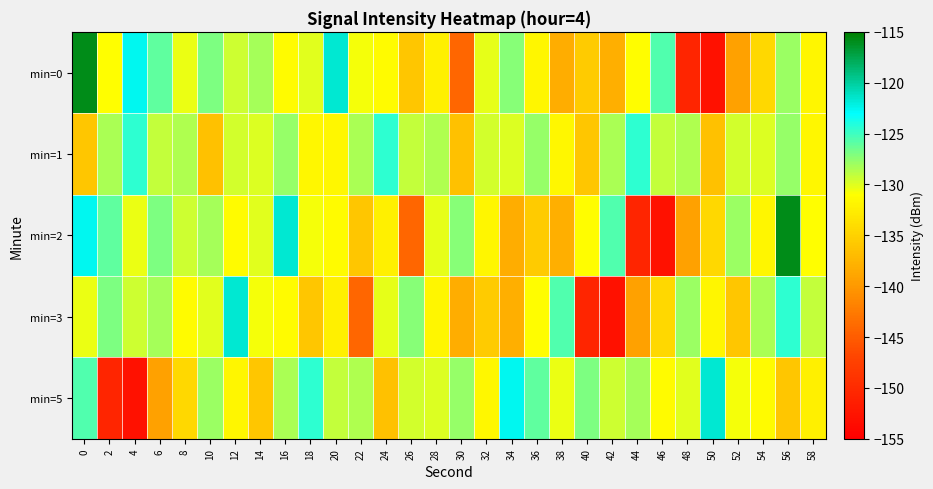

Which series has the largest total across all categories?

min=1